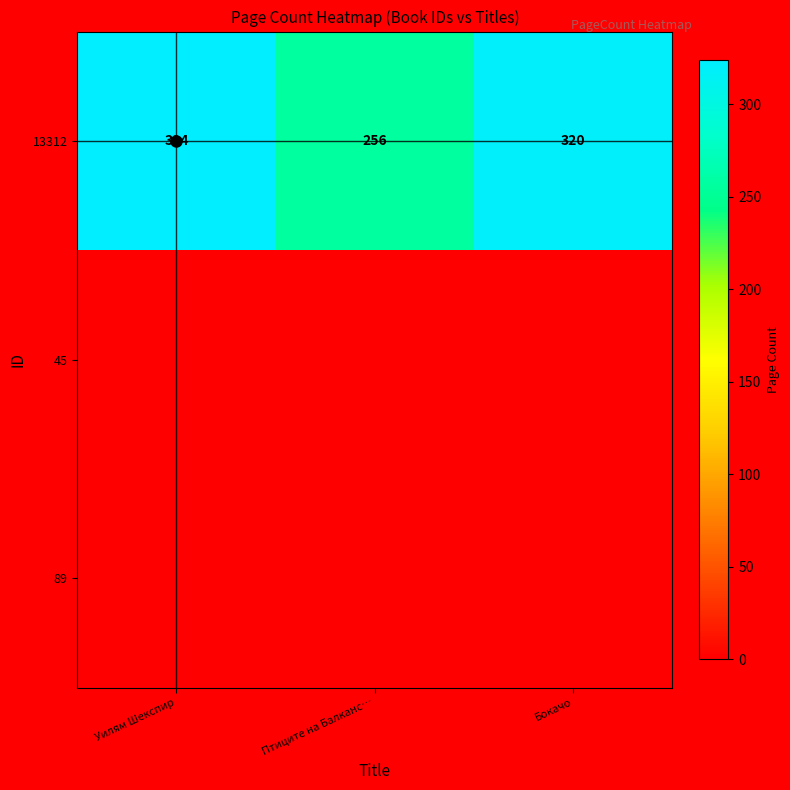

Which series has the largest total across all categories?

13312